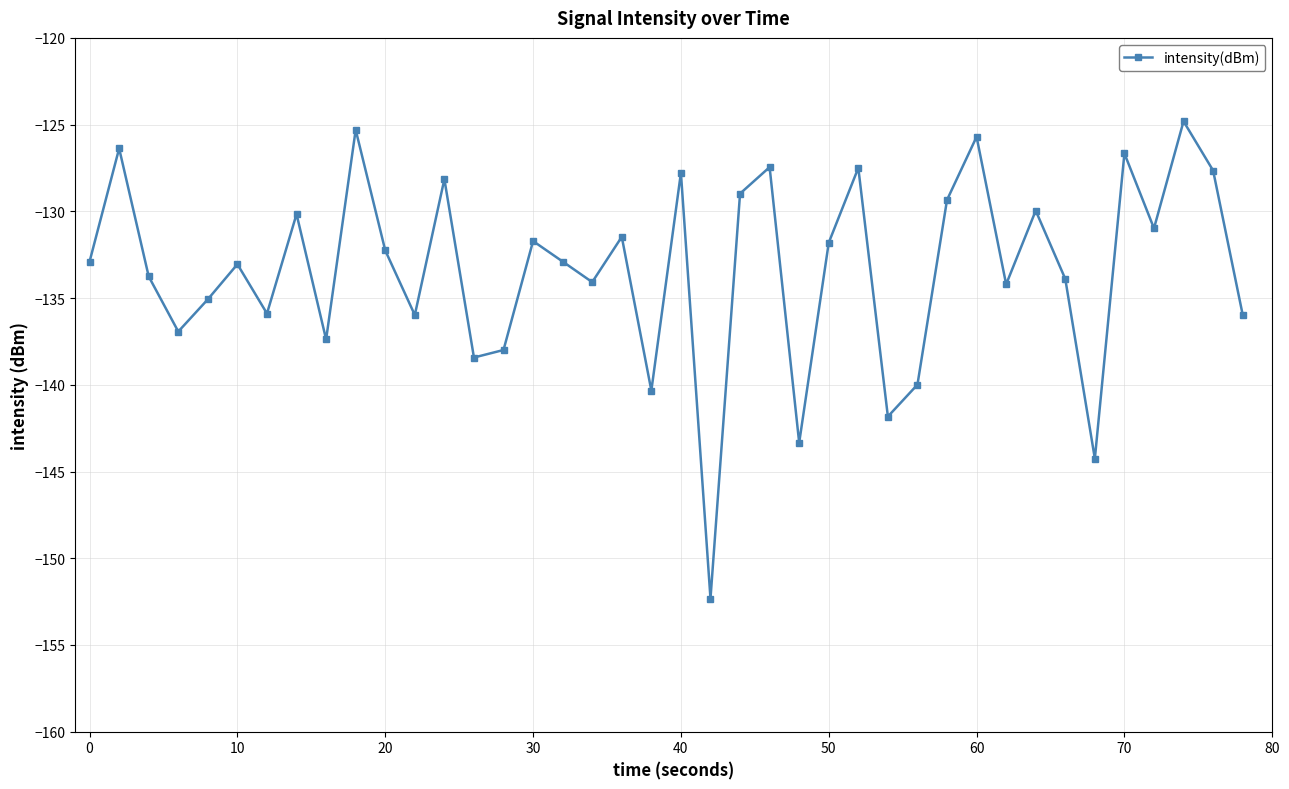

What is the value of the 6th point from the left?

-133.0